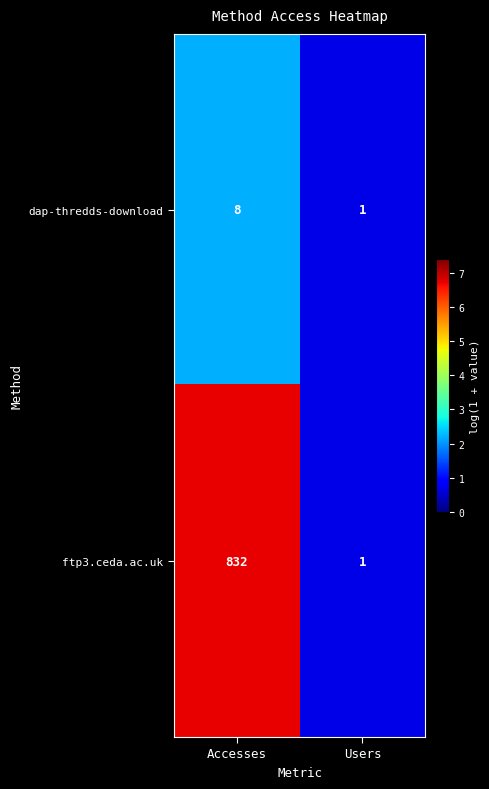

Rank the series by their maximum value, from lowest to highest.

dap-thredds-download, ftp3.ceda.ac.uk